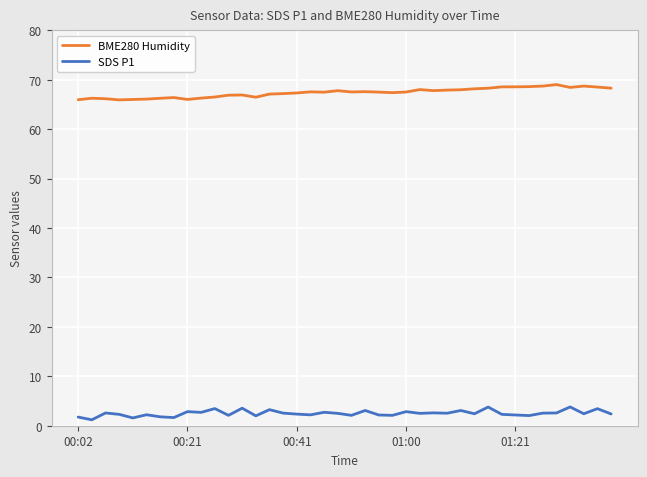

What is the highest value of the BME280 Humidity series?

69.0